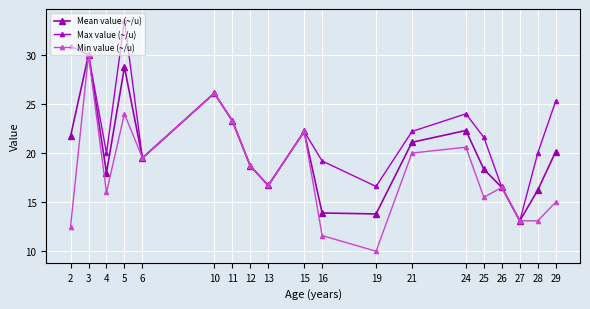

Which series has the largest range (max minus min)?

Max value (~/u)